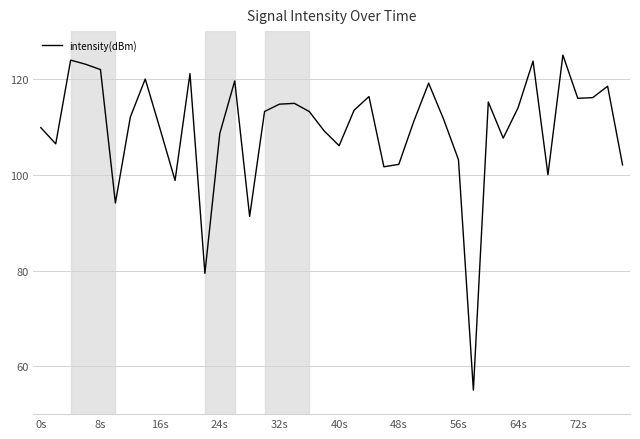

What is the maximum value shown in the chart?

125.0